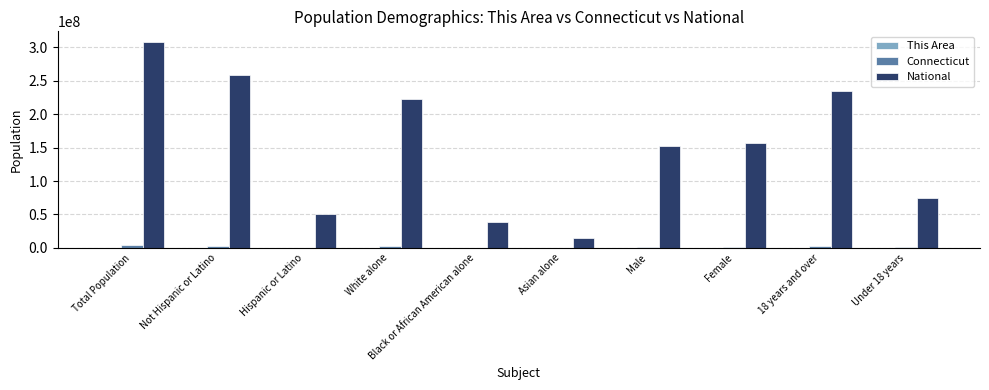

At which category is the sum across all series the highest?

Total Population